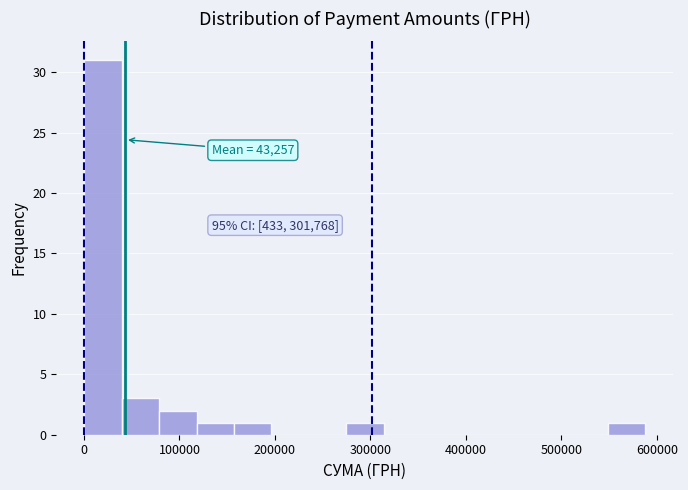

Around what value on the x-axis is the tallest bar? Give the approximate position of its centre, as read against the axis.

20000